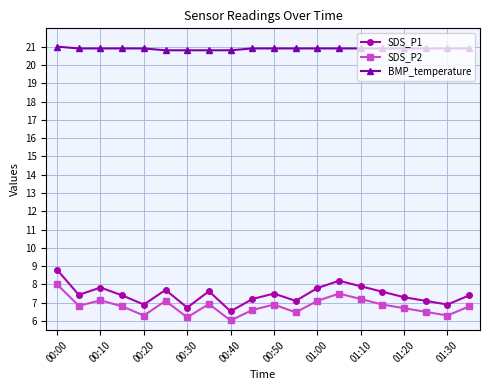

Does the chart display data point markers on the line(s)?

Yes